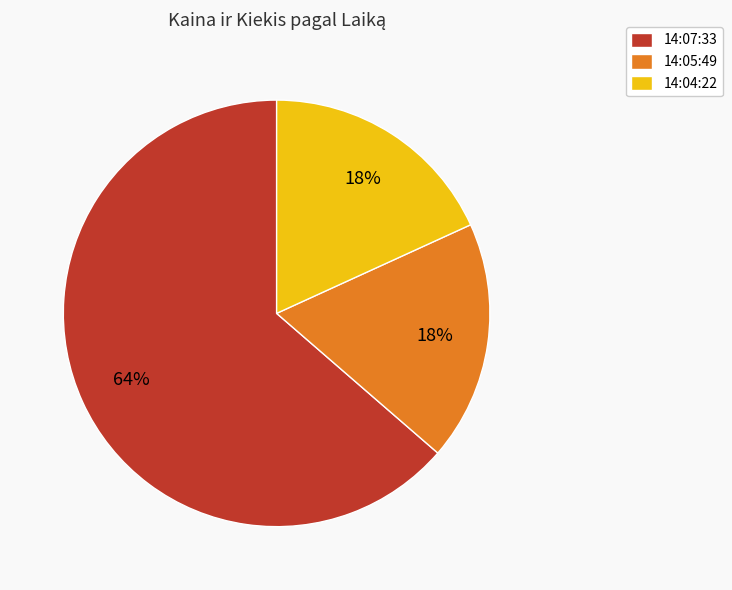

To the nearest percent, what portion does 14:07:33 represent?

64%